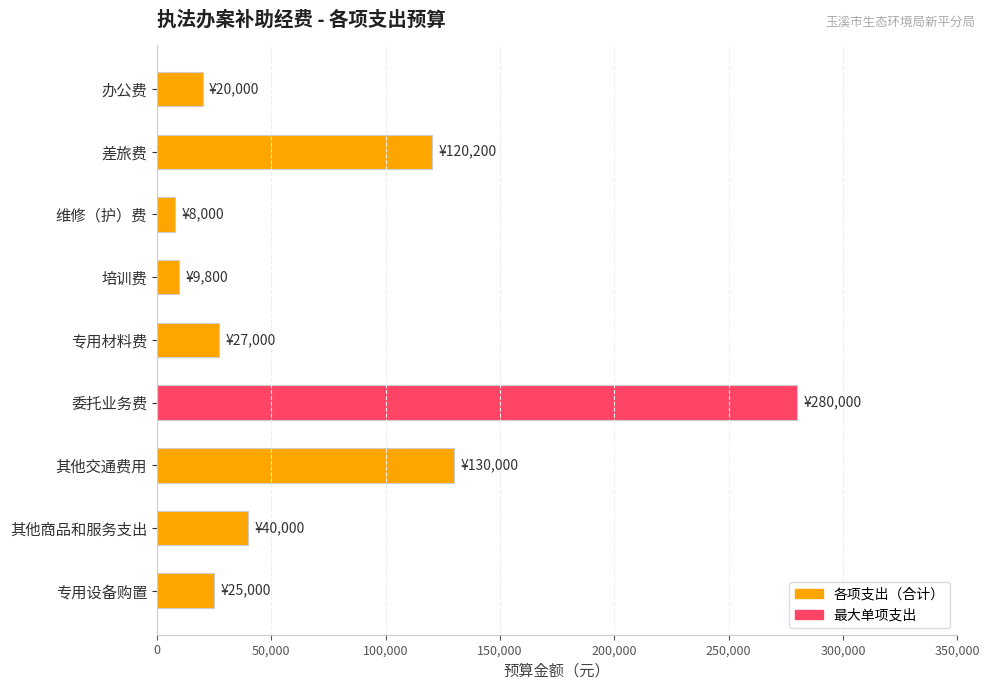

What is the smallest value displayed?

8000